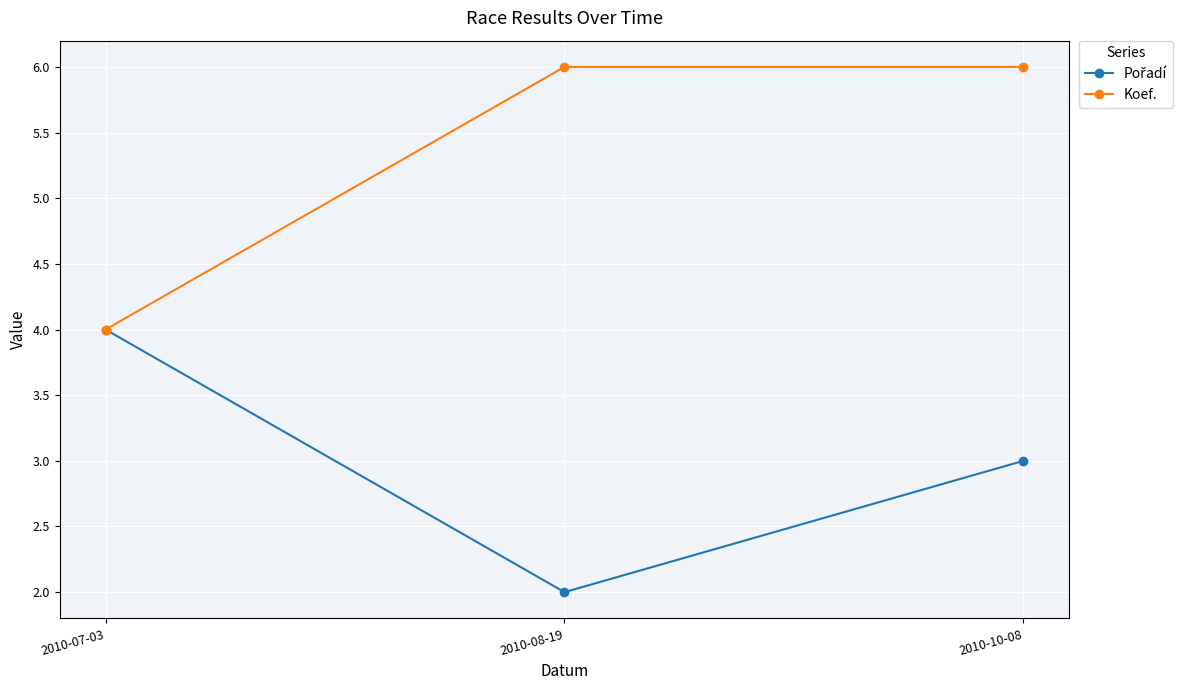

What is the maximum value for Koef.?

6